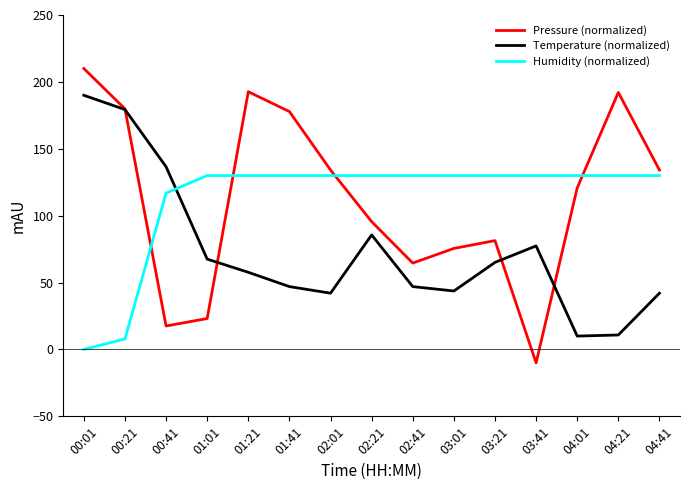

At which label is Pressure (normalized) closest to 100?

02:21